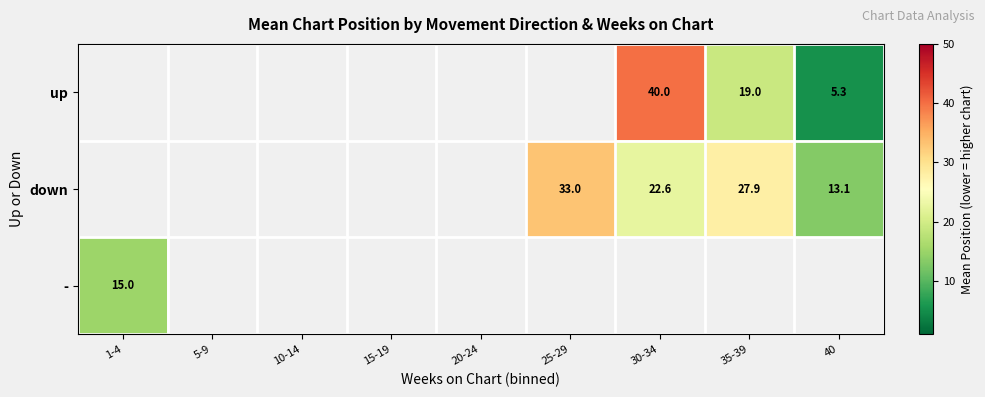

How many categories are shown in the chart?

9